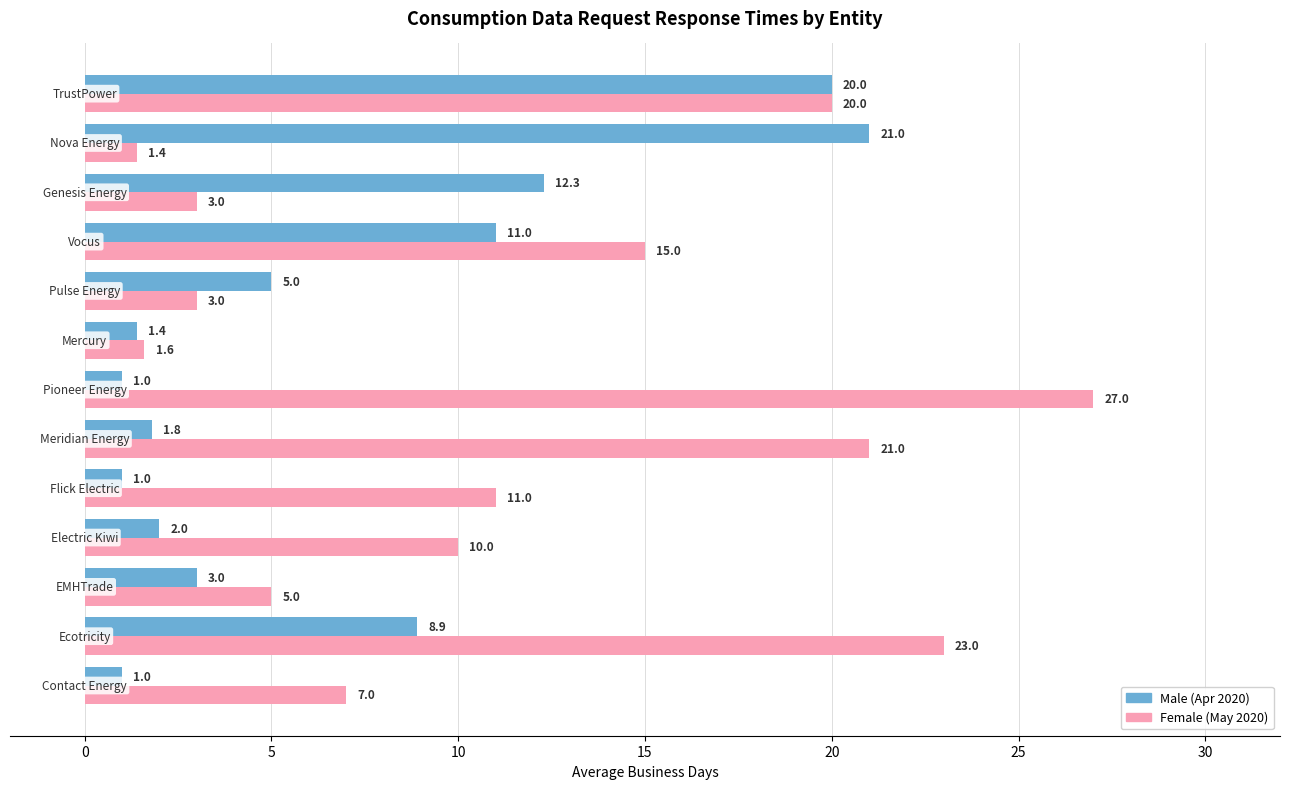

What is the maximum value shown in the chart?

27.0